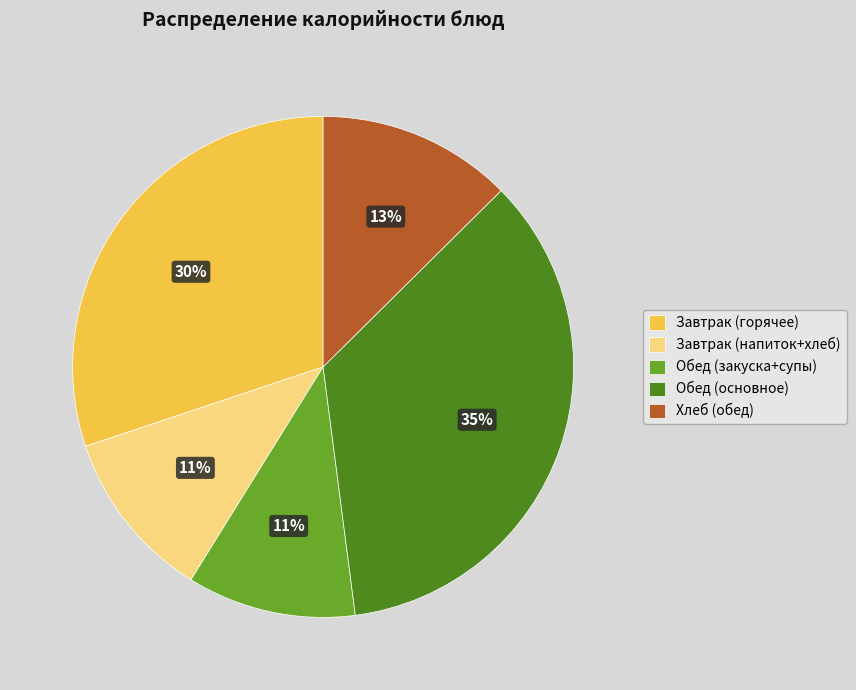

To the nearest percent, what is the difference between the largest and smallest slice percentages?

24%